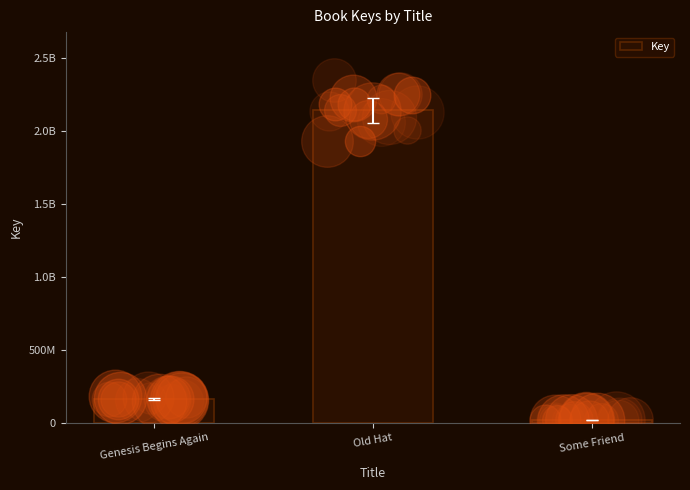

What is the ratio of the value at Genesis Begins Again to the value at Old Hat?

0.1